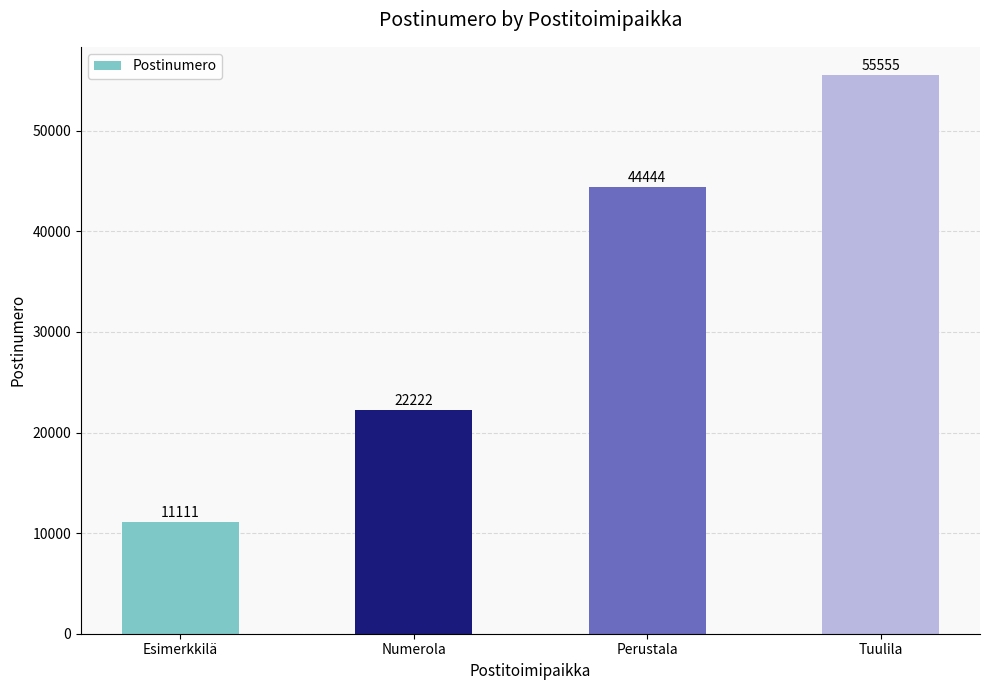

What position from the right is Tuulila?

1